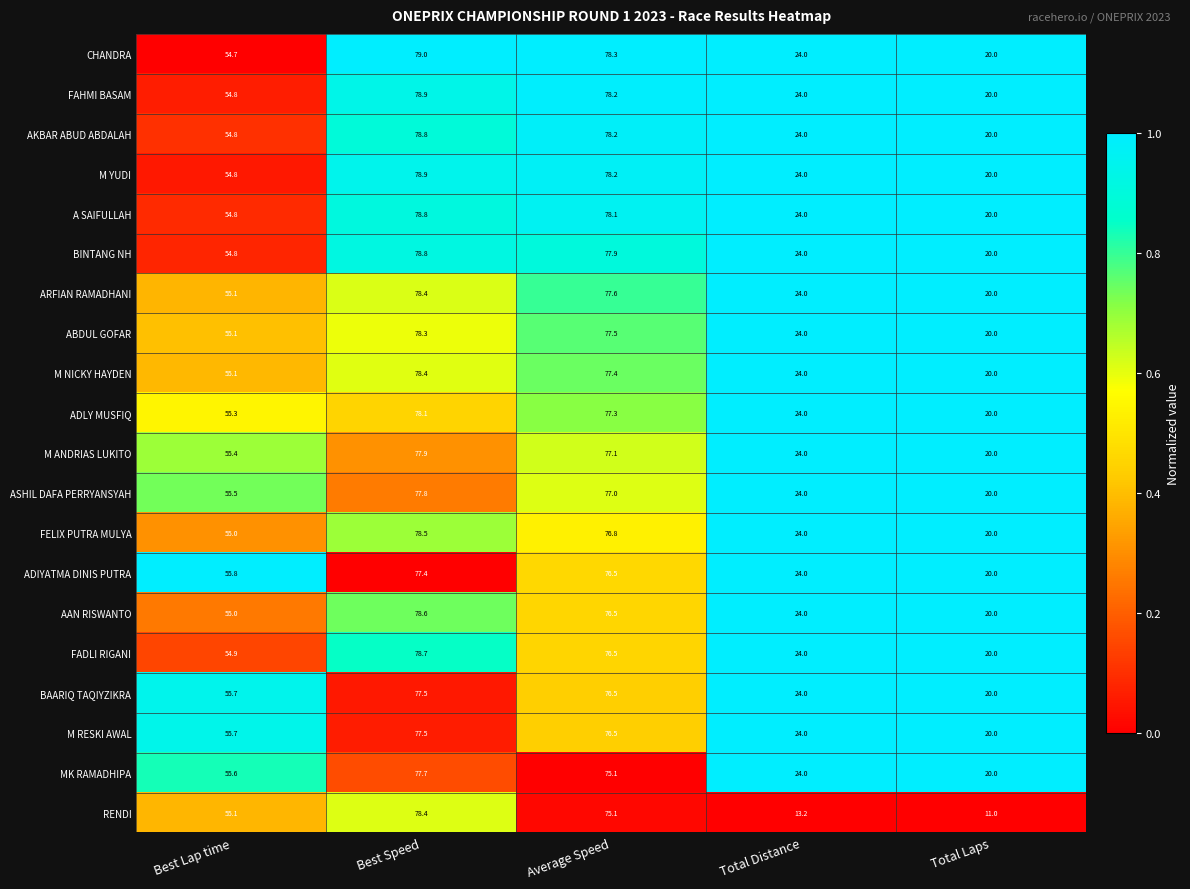

The CHANDRA series shows 20.0 at Total Laps. True or false?

True